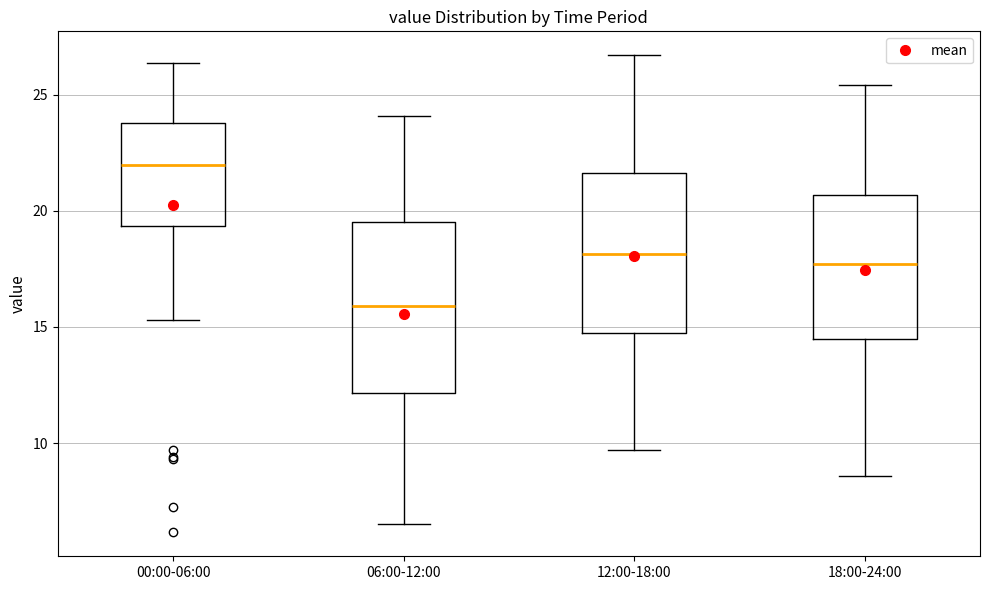

Which box is the tallest, from its lower edge to its upper edge?

06:00-12:00